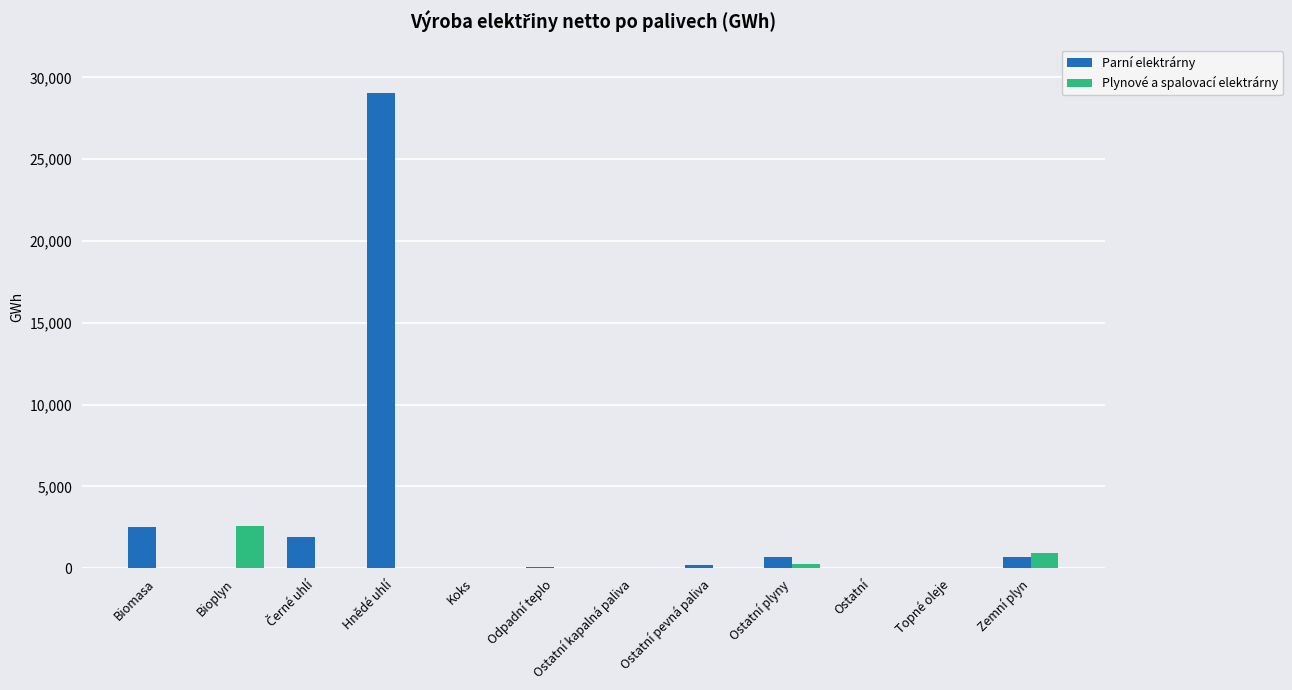

Read the Parní elektrárny value at Zemní plyn.

685.8